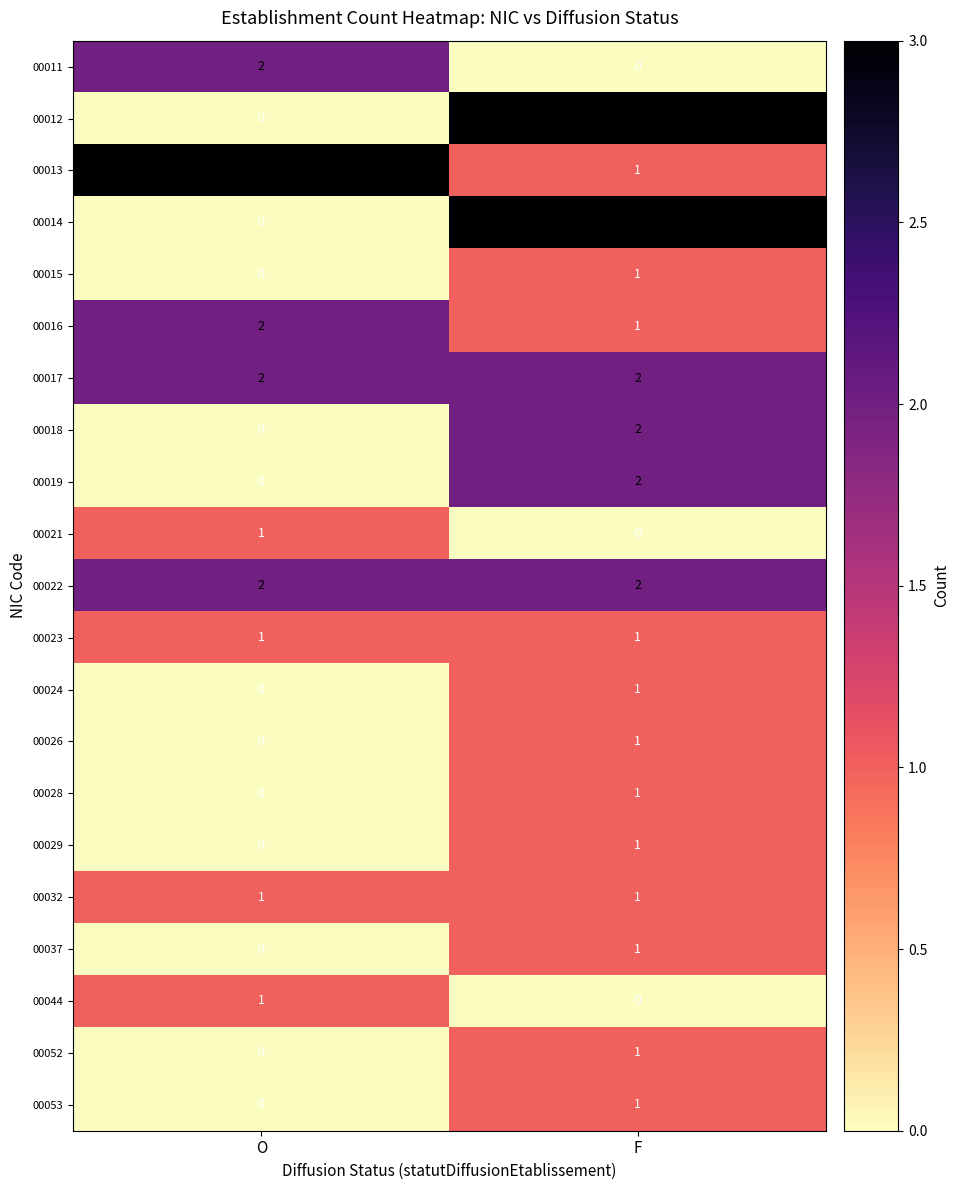

What is the total value across all series at O?

15